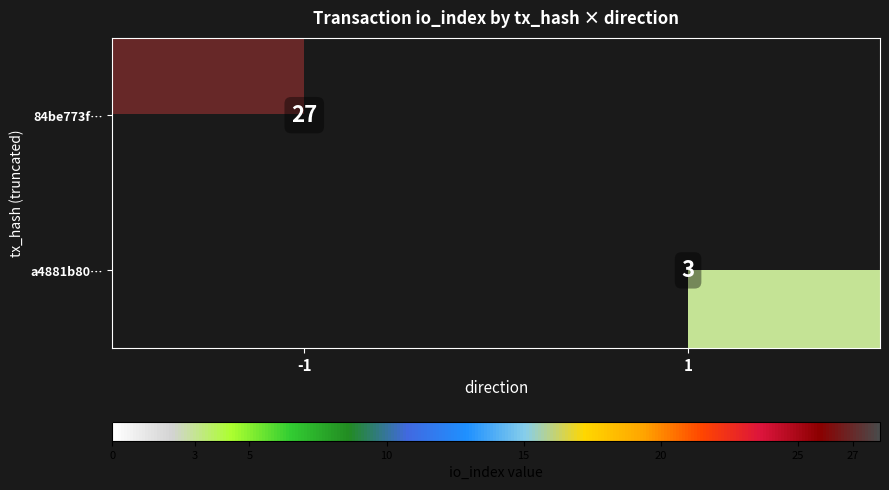

Count the number of data series in this chart.

2